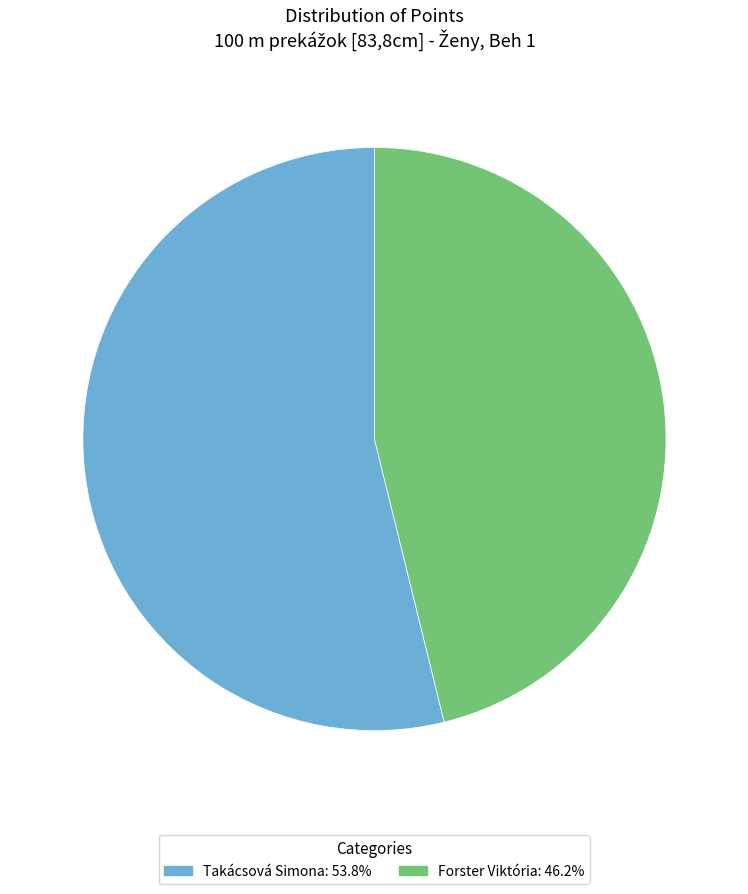

Which has a higher value, Forster Viktória or Takácsová Simona?

Takácsová Simona